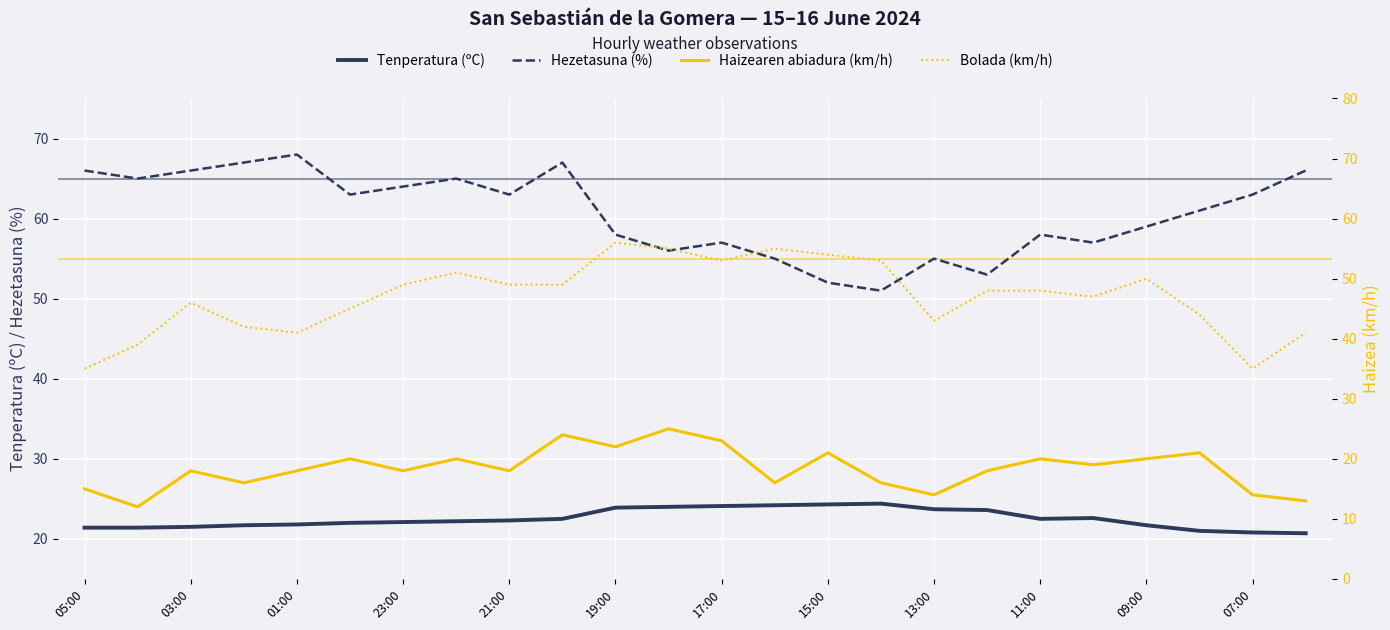

What is the maximum value shown in the chart?

68.0